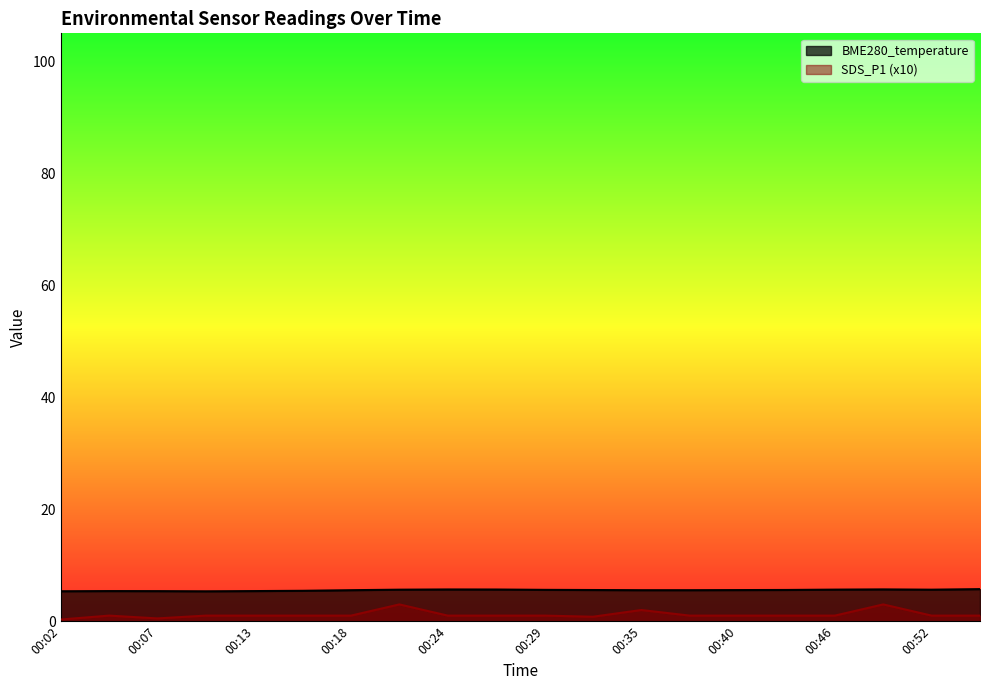

What is the difference between the BME280_temperature values at 00:35 and 00:46?

0.1